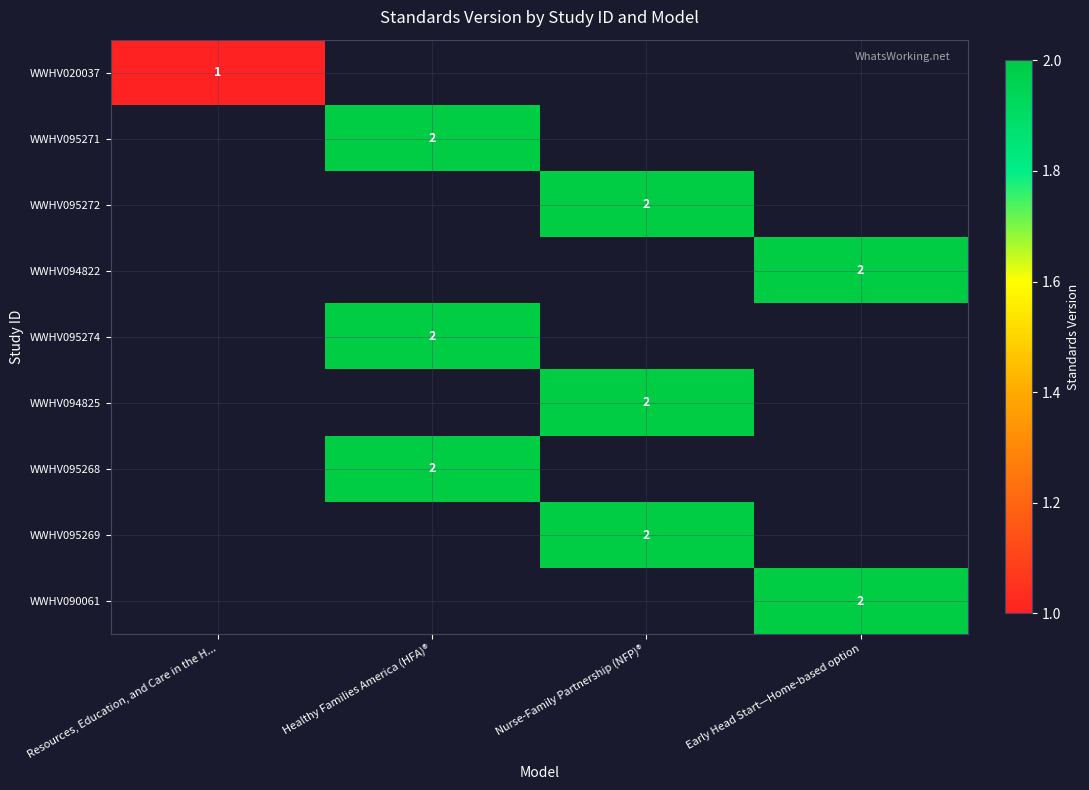

Is it true that WWHV095269 equals 1 at Nurse-Family Partnership (NFP)®?

False